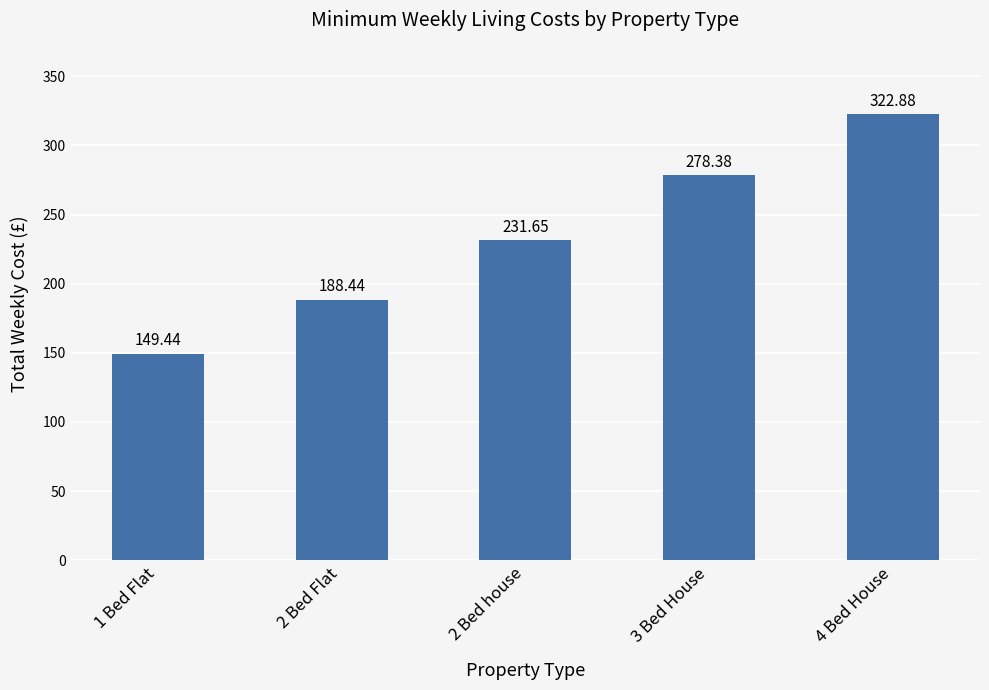

At which category does the chart reach its minimum across all series?

1 Bed Flat